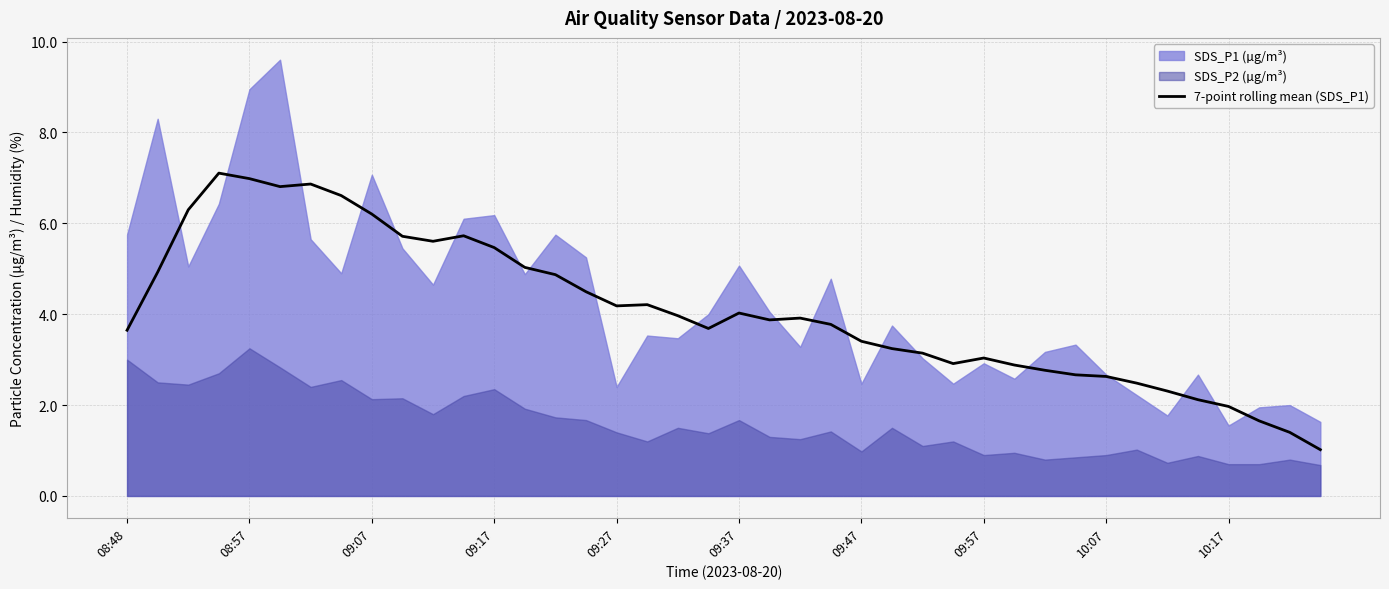

Does the chart have visible grid lines?

Yes